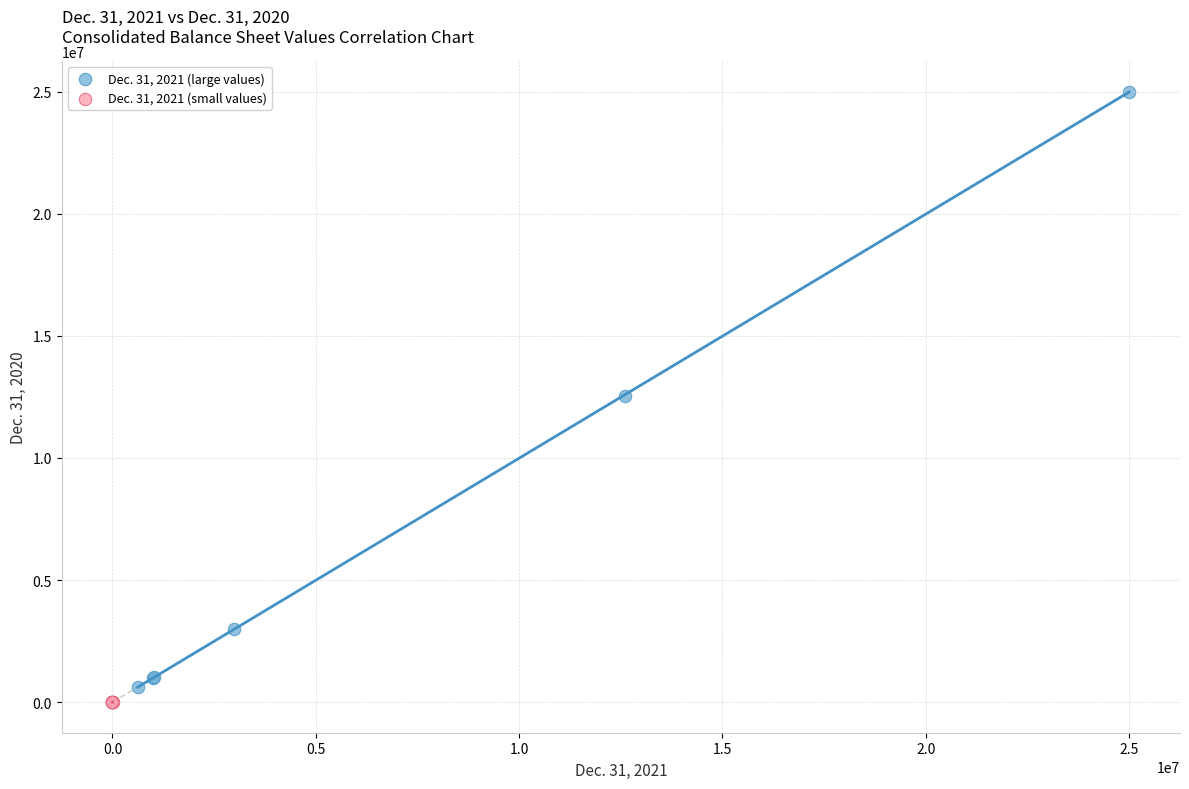

Which series has the widest spread of Y values?

Dec. 31, 2021 (large values)